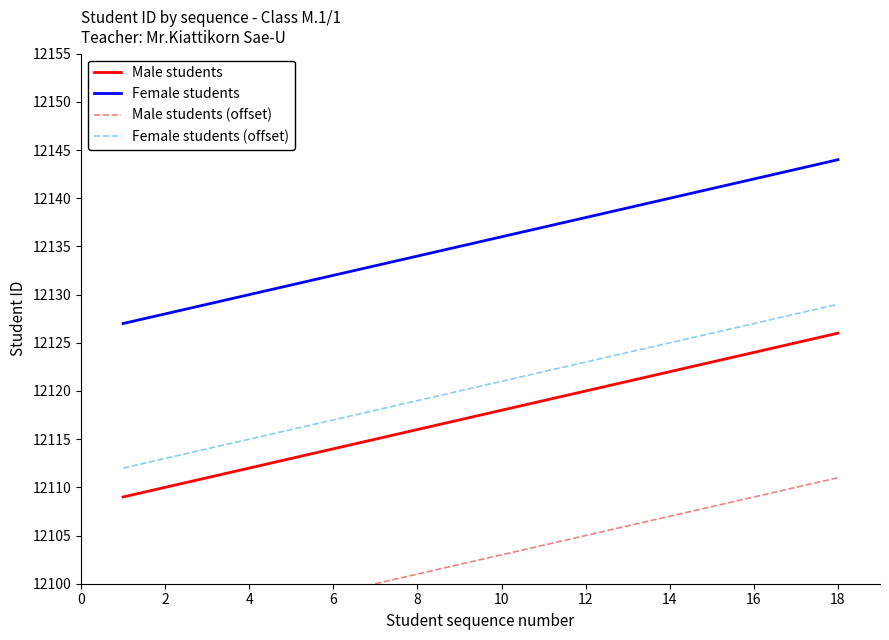

How many distinct data groups are displayed?

4